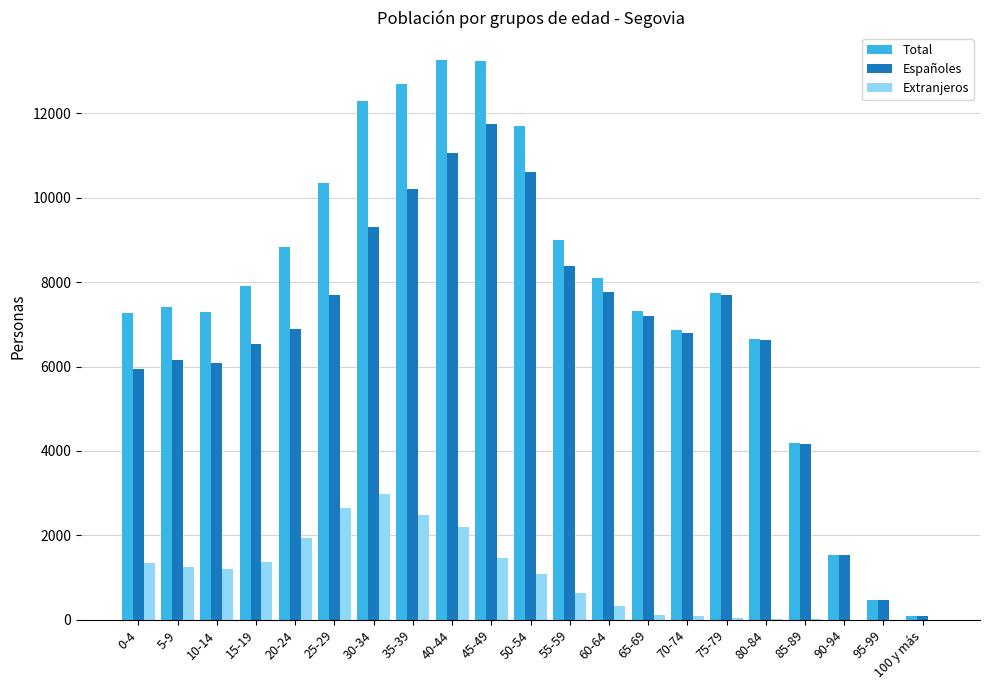

What is the sum of all Total values?

164169